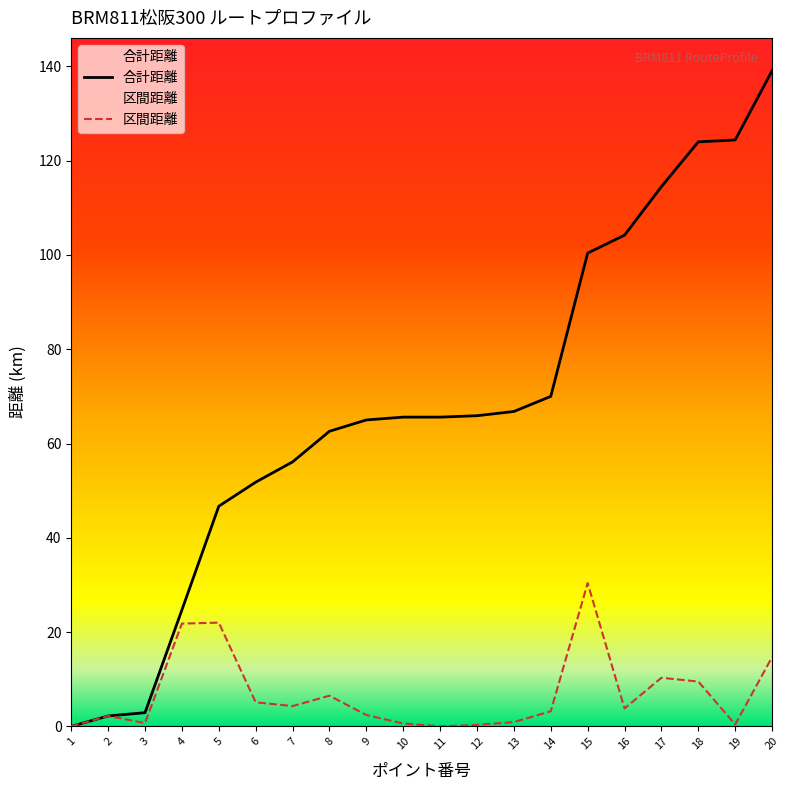

What is the total value across all series at 5?

68.7